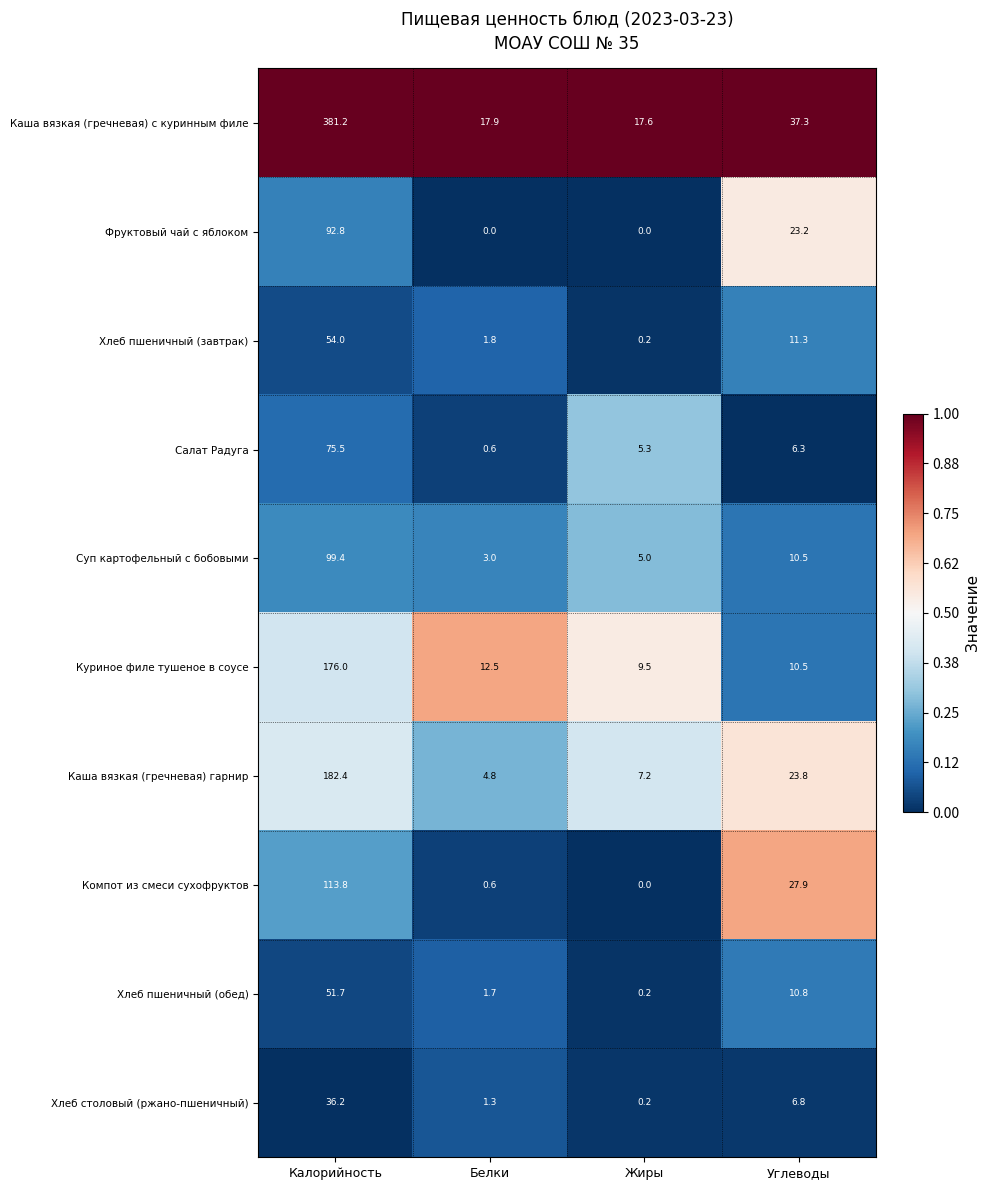

At which label does Салат Радуга first exceed 6?

Калорийность